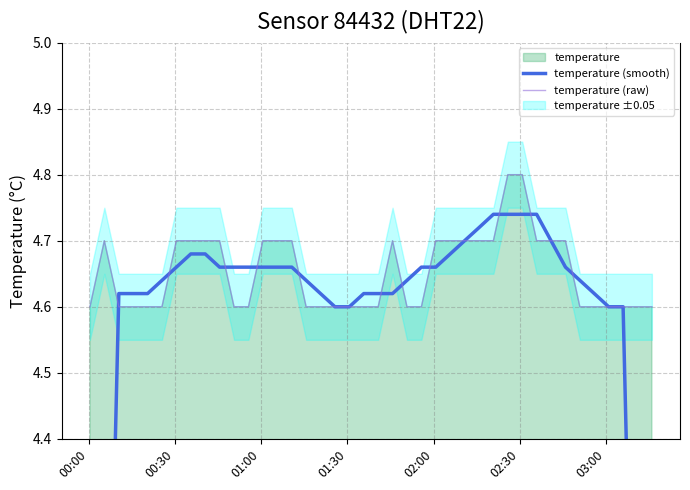

What is the difference between the maximum and minimum values in the temperature (raw) series?

0.2